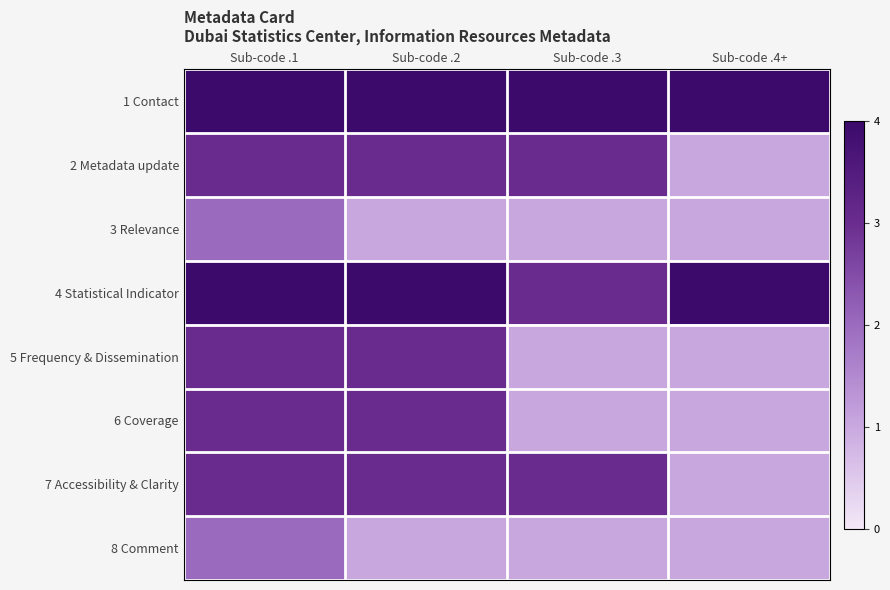

At how many categories does at least one series exceed 1?

4